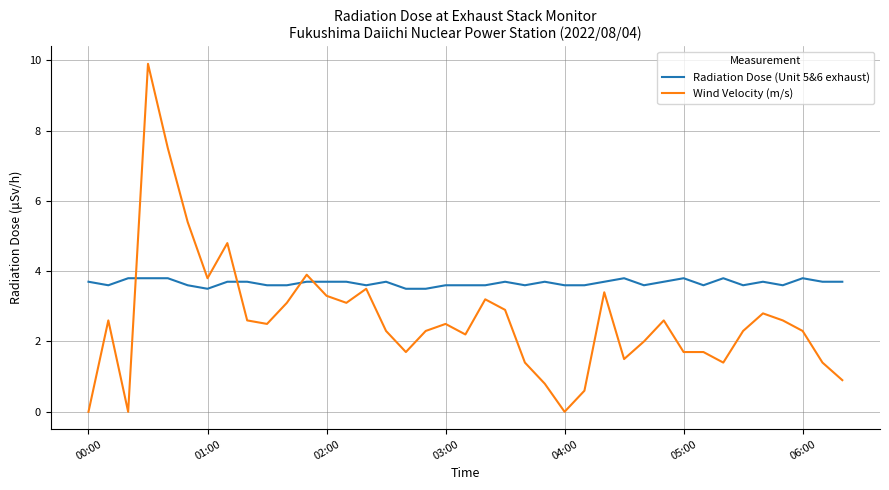

What is the maximum value shown in the chart?

9.9